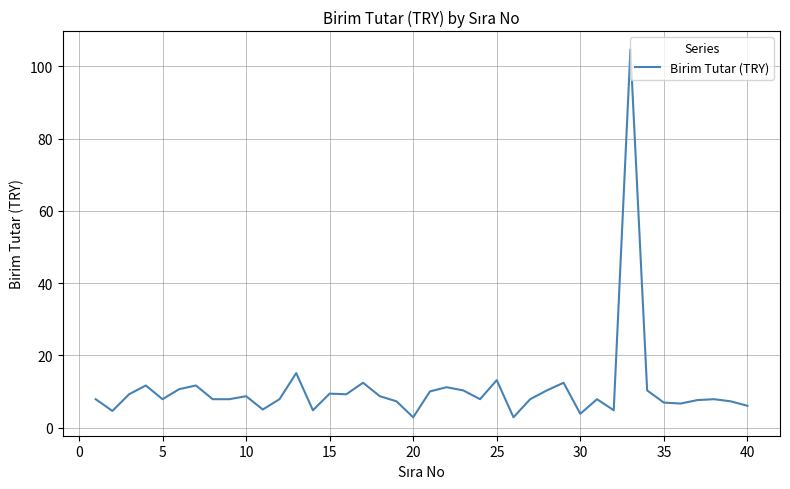

What is the greatest value displayed?

104.7